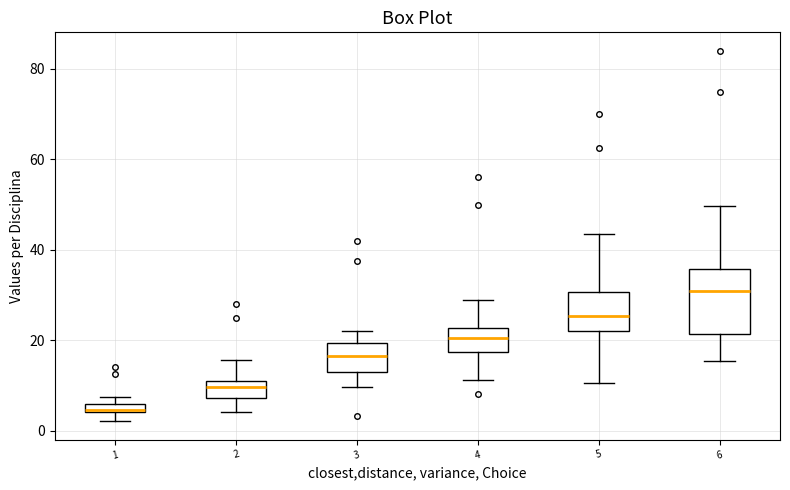

Where is the upper edge of the box at x = 1 on the y-axis? The values are not printed on the chart, so give them approximately, as read against the axis.

6